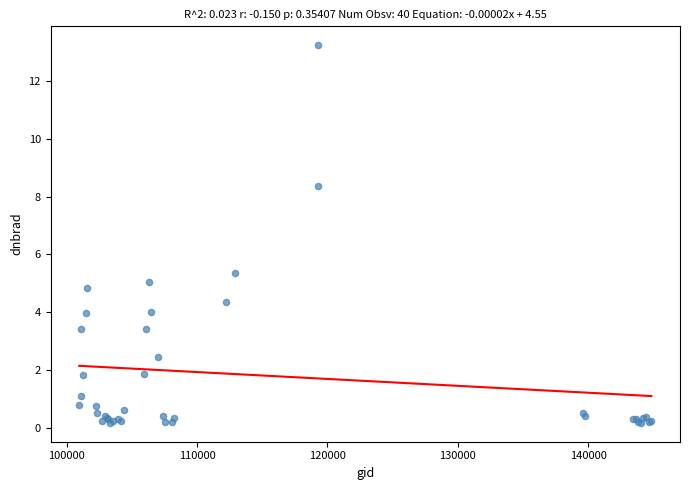

What Y value in the scatter plot is closest to 6?

5.4